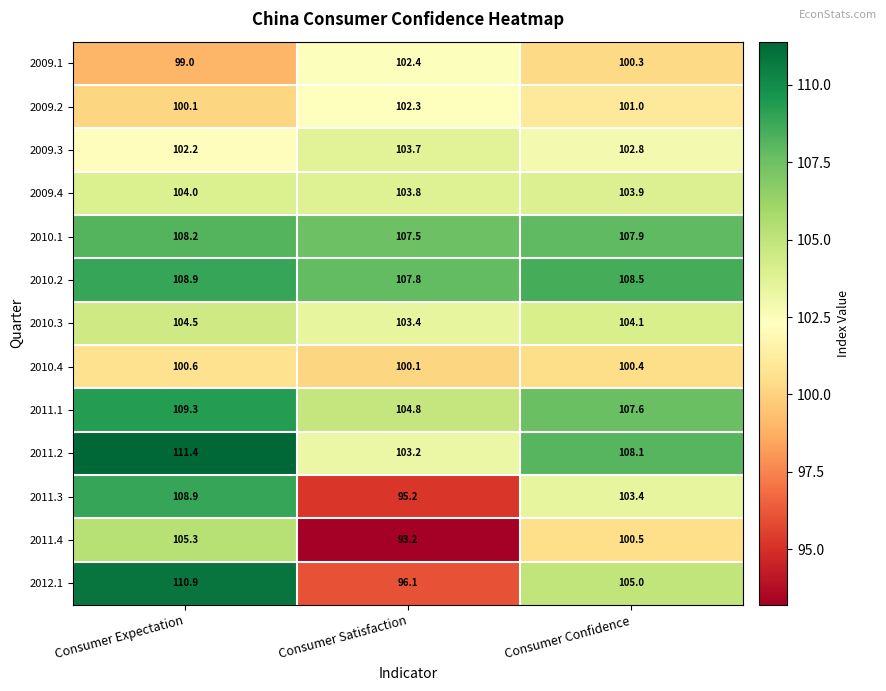

Rank the categories by 2010.3 value from lowest to highest.

Consumer Satisfaction, Consumer Confidence, Consumer Expectation